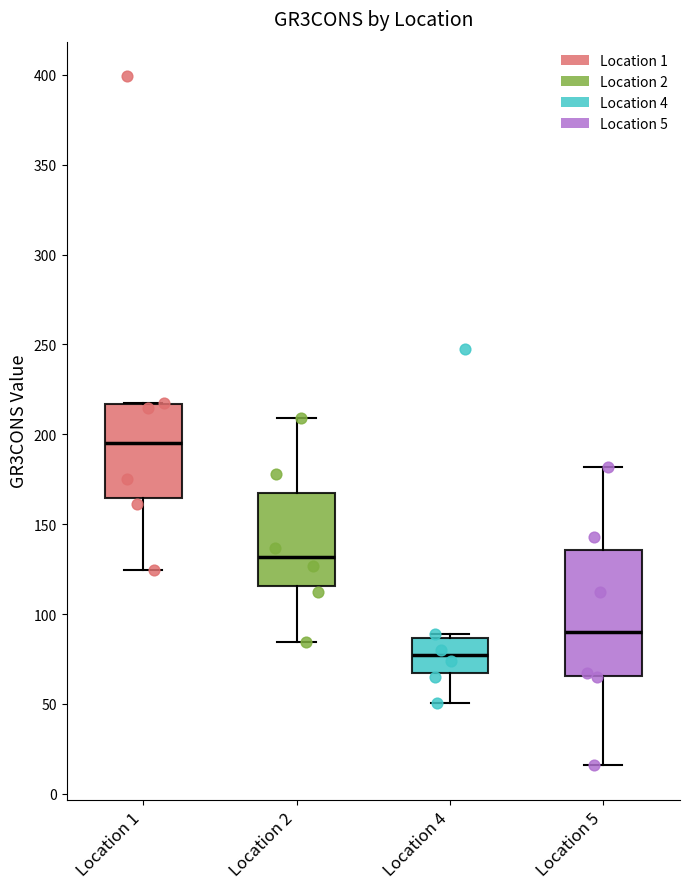

Which box is the tallest, from its lower edge to its upper edge?

Location 5